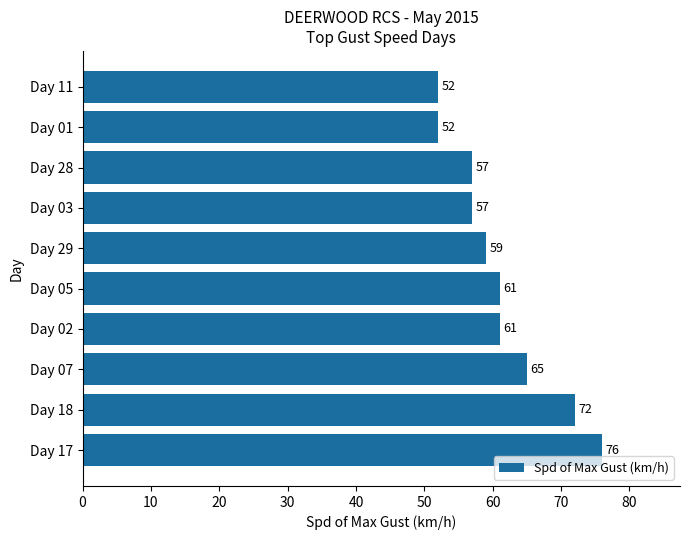

What is the difference between the second highest and second lowest values?

20